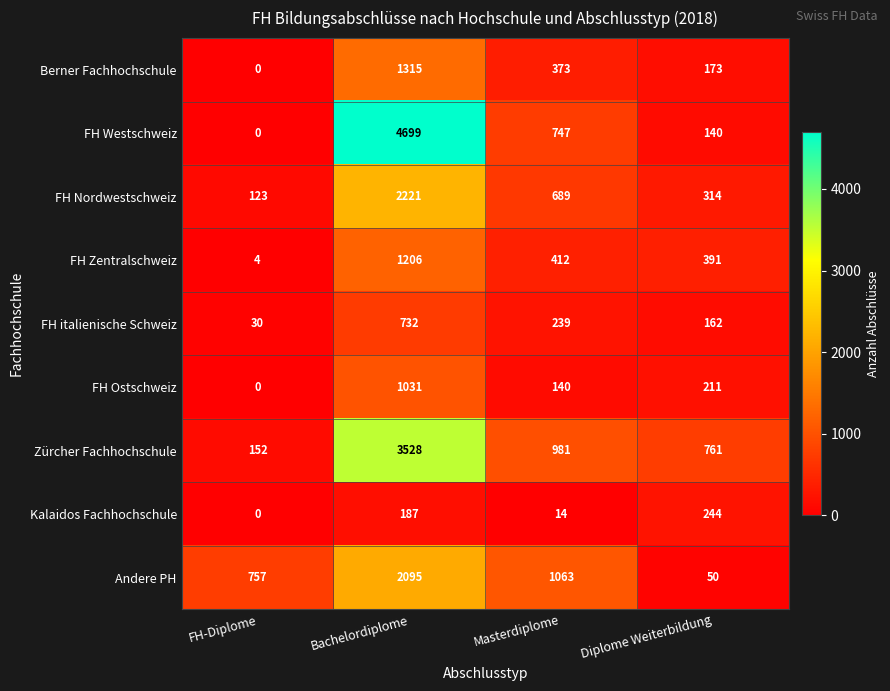

How many data points does each series have?

4